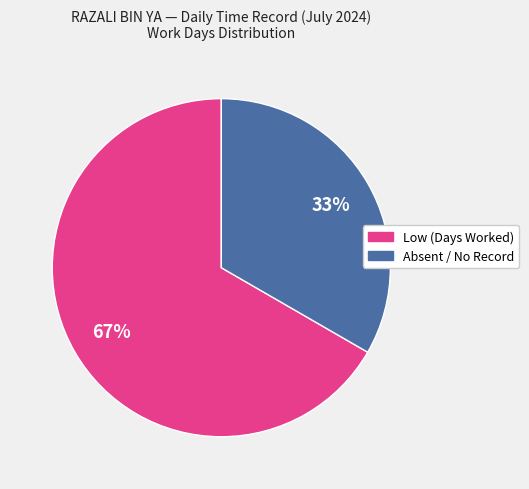

To the nearest percent, what is the average slice percentage?

50%